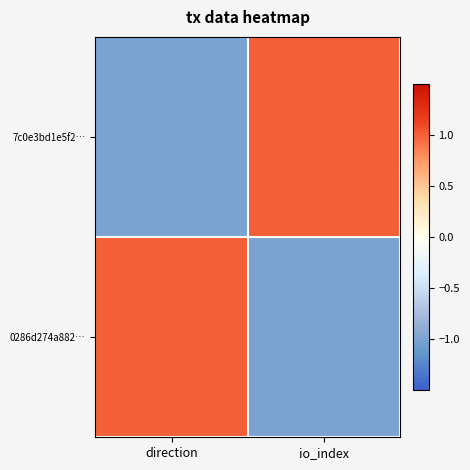

Reading right to left, what are all the values shown in this chart?

7c0e3bd1e5f2…: io_index=1	direction=-1
0286d274a882…: io_index=-1	direction=1